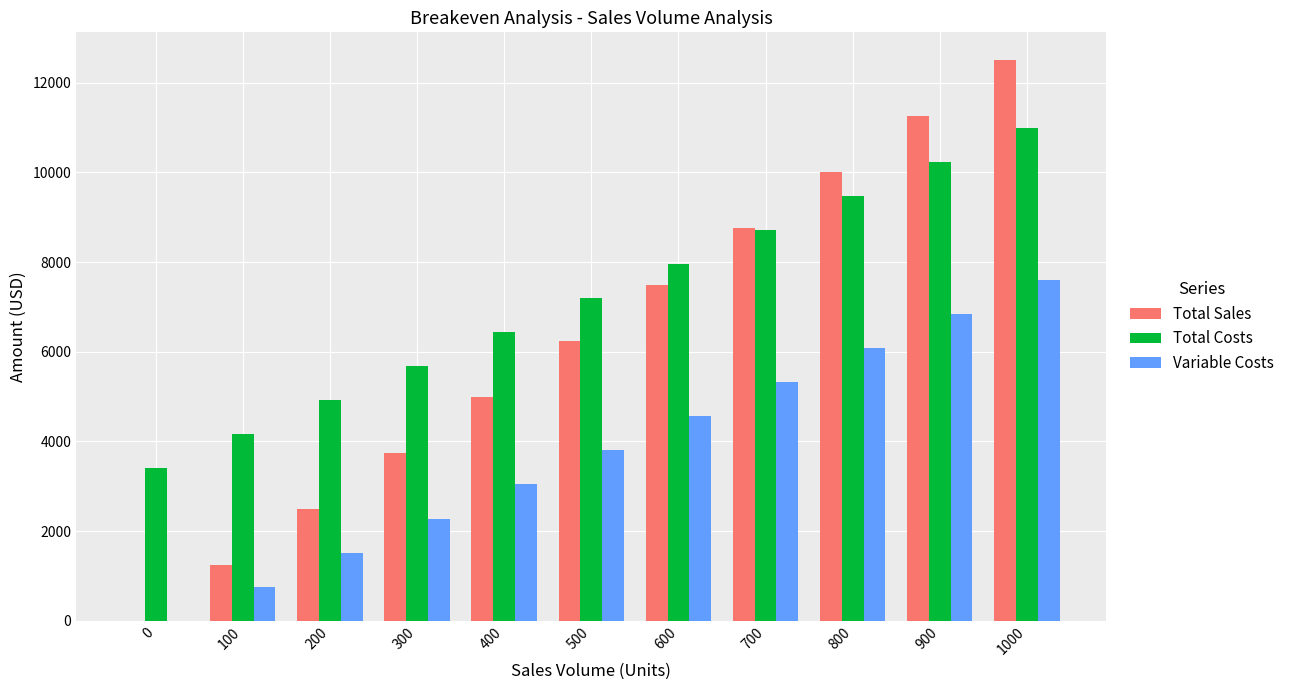

True or false: Variable Costs has a value of 2095 at 1000.

False